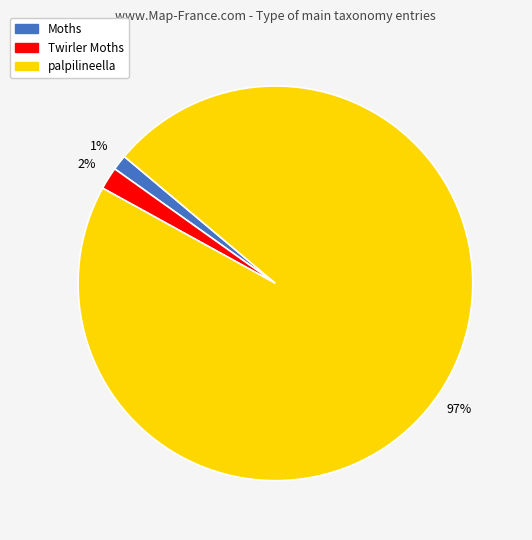

Do palpilineella and Moths together represent more than half of the pie?

Yes